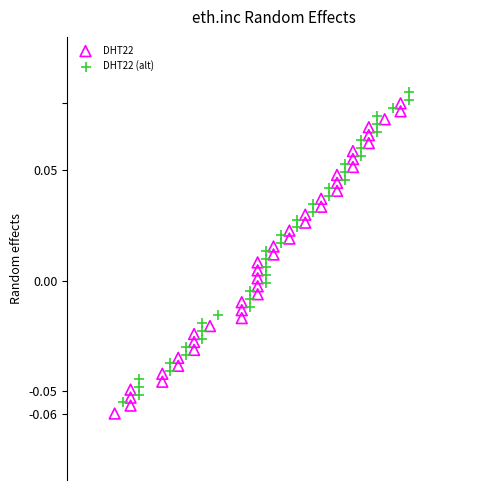

What are all the series names shown in the legend?

DHT22, DHT22 (alt)